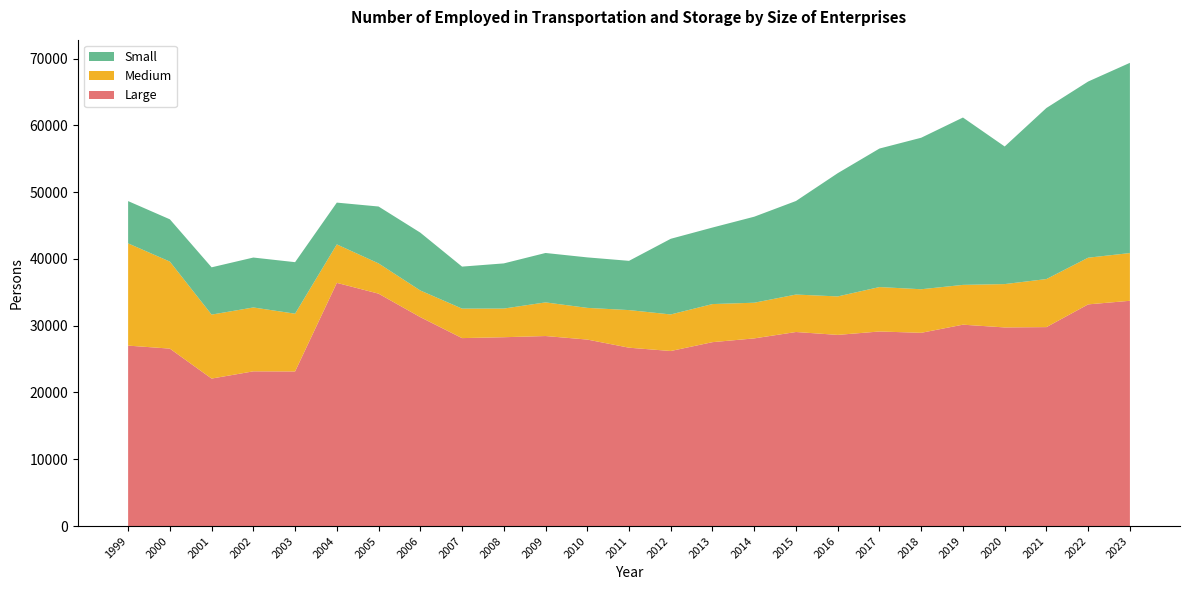

Reading left to right, list all the values displayed in this chart.

Large: 1999=27016.0	2000=26566.0	2001=22082.0	2002=23165.0	2003=23147.0	2004=36410.0	2005=34794.0	2006=31280.0	2007=28140.0	2008=28272.0	2009=28450.0	2010=27922.0	2011=26703.0	2012=26209.0	2013=27535.0	2014=28096.0	2015=29053.0	2016=28620.0	2017=29131.0	2018=28932.0	2019=30150.0	2020=29738.0	2021=29785.0	2022=33190.0	2023=33726.0
Medium: 1999=15306.0	2000=13030.0	2001=9576.0	2002=9563.0	2003=8649.0	2004=5759.0	2005=4531.0	2006=3990.1	2007=4416.9	2008=4290.9	2009=5037.3	2010=4744.5	2011=5632.2	2012=5473.0	2013=5701.0	2014=5342.0	2015=5608.0	2016=5760.0	2017=6651.7	2018=6522.7	2019=5957.4	2020=6489.0	2021=7195.0	2022=6989.0	2023=7147.0
Small: 1999=6330.0	2000=6328.0	2001=7079.0	2002=7473.0	2003=7712.0	2004=6256.0	2005=8515.0	2006=8659.8	2007=6287.2	2008=6760.6	2009=7396.5	2010=7557.8	2011=7372.0	2012=11327.0	2013=11457.0	2014=12877.0	2015=14006.0	2016=18450.0	2017=20737.3	2018=22682.8	2019=25055.8	2020=20601.0	2021=25613.0	2022=26375.0	2023=28479.0